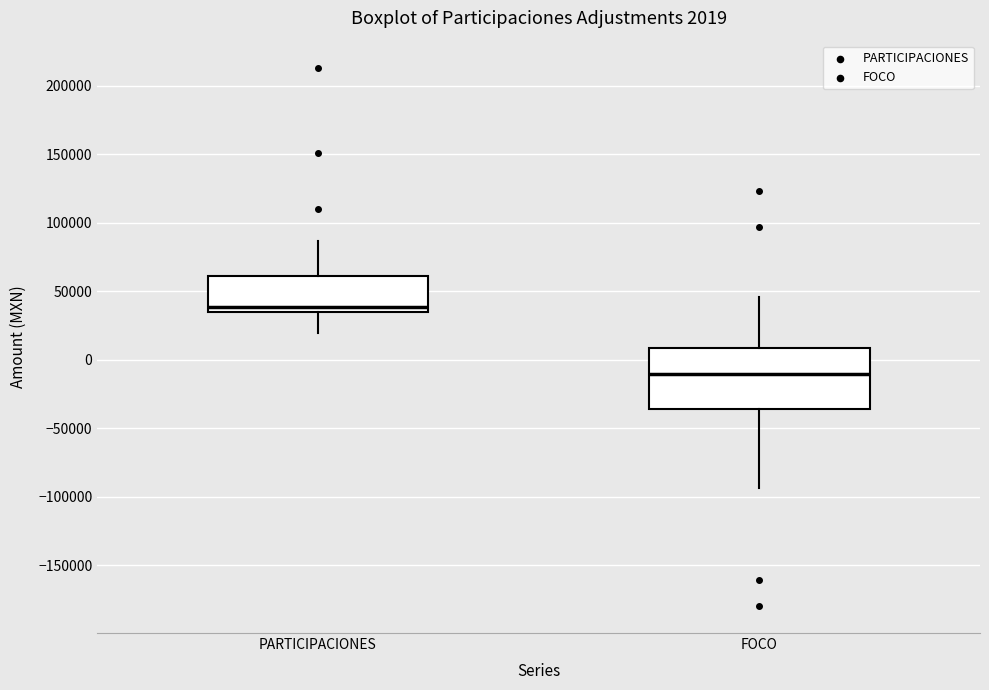

Comparing the boxes themselves (not the whiskers), which one is the tallest?

FOCO